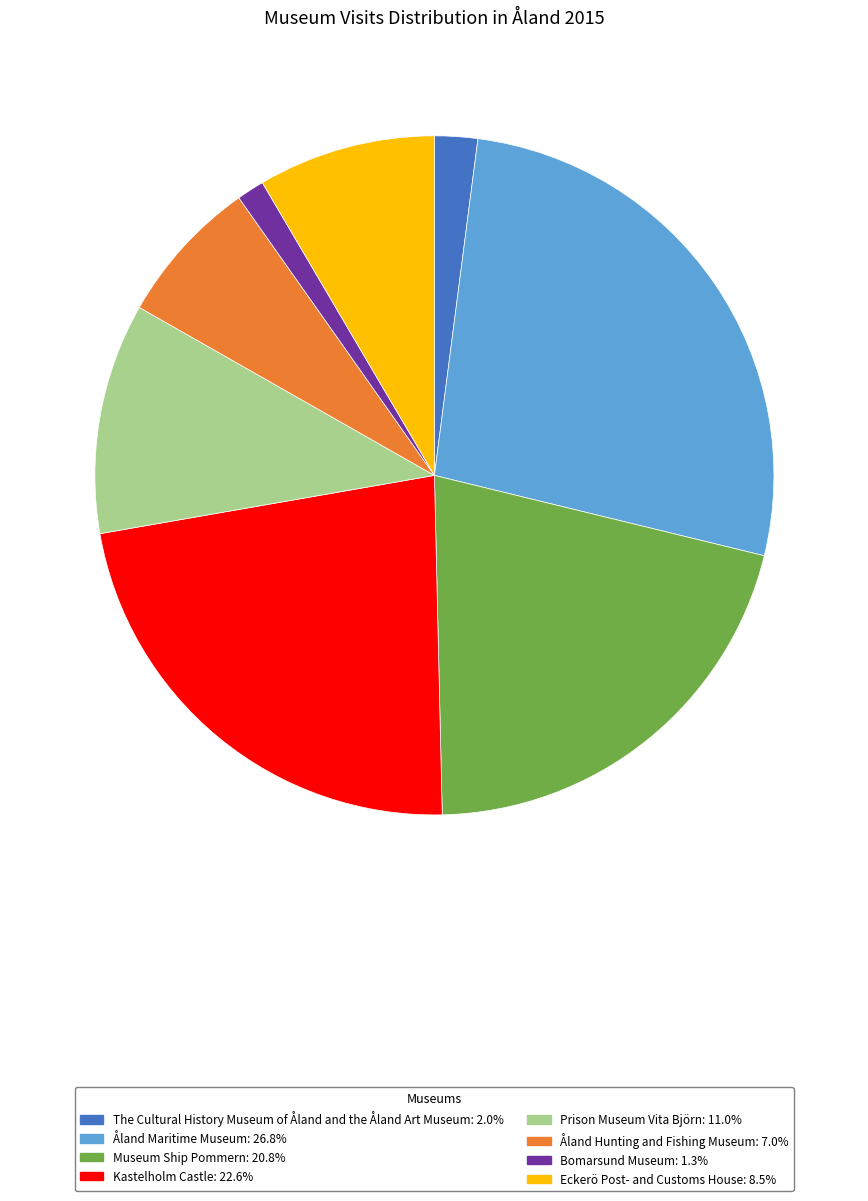

What is the ratio of the value at Åland Hunting and Fishing Museum: 7.0% to the value at Eckerö Post- and Customs House: 8.5%?

0.8